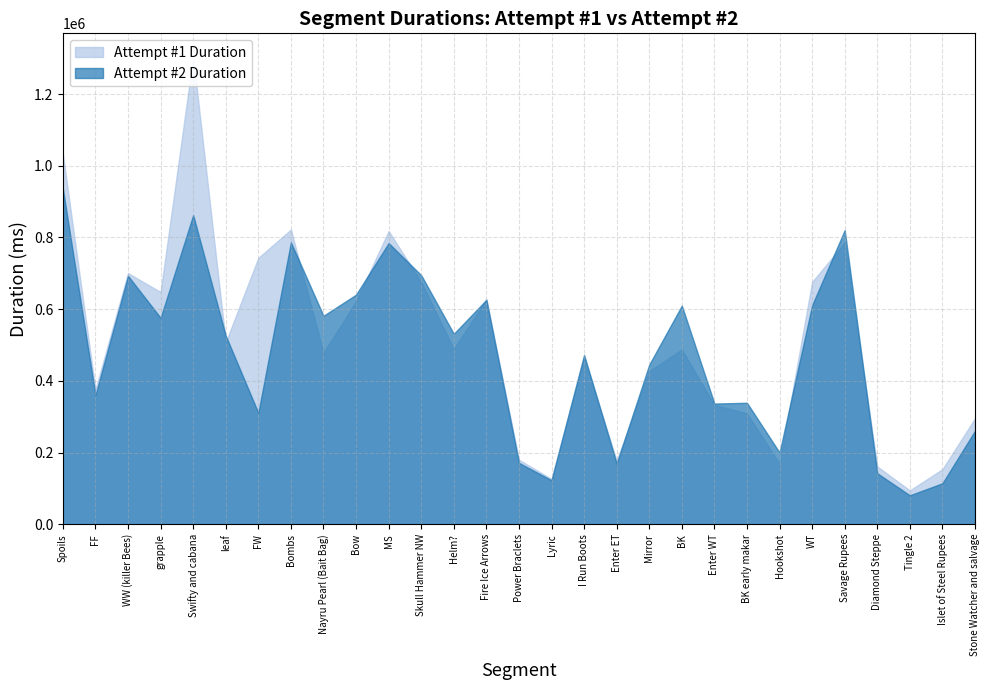

Between WT and Tingle 2, which is larger?

WT